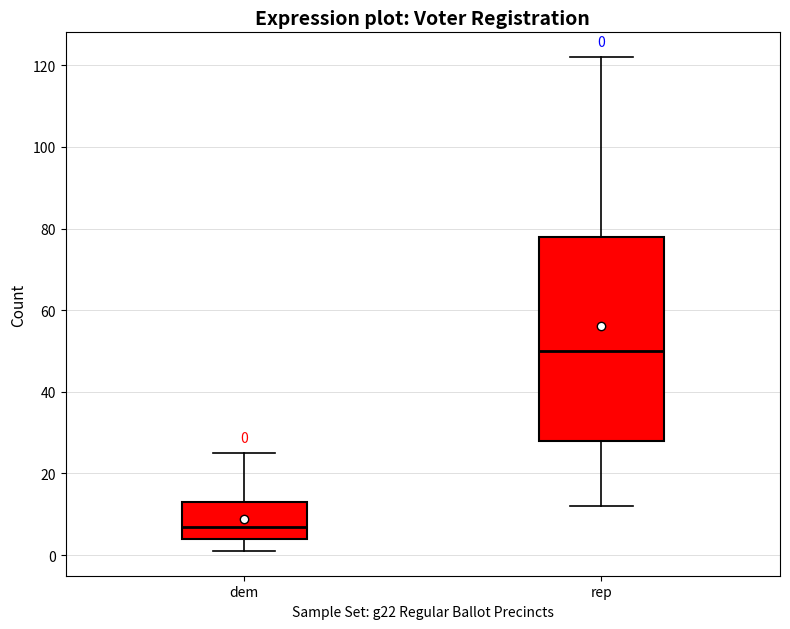

Which box is the tallest, from its lower edge to its upper edge?

rep